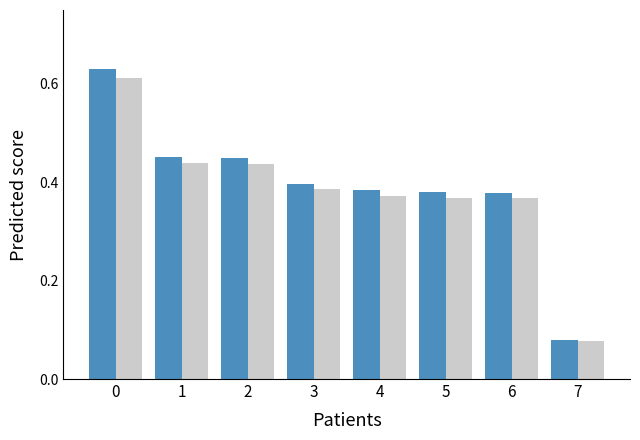

What is the total value across all series at 2?

0.9